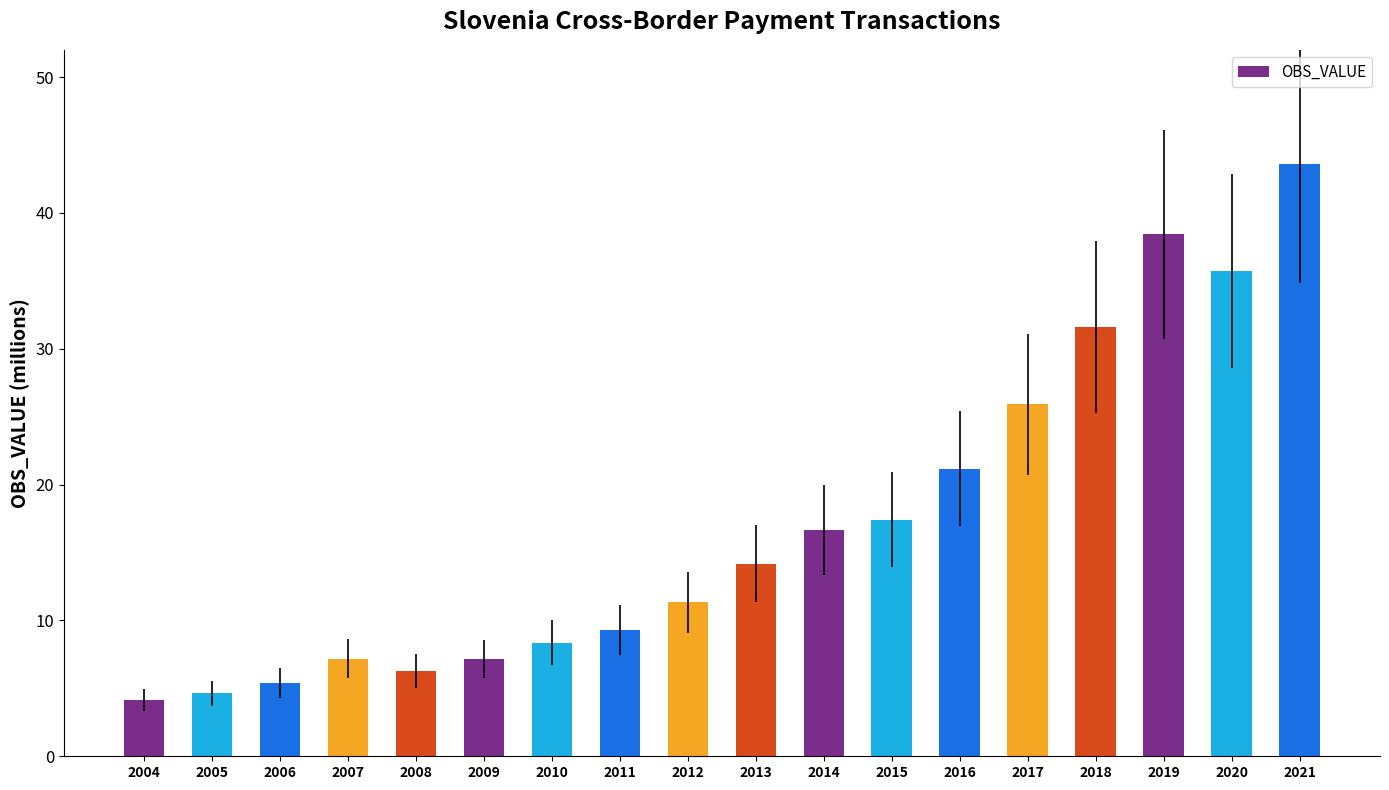

Does the chart contain any negative values?

No